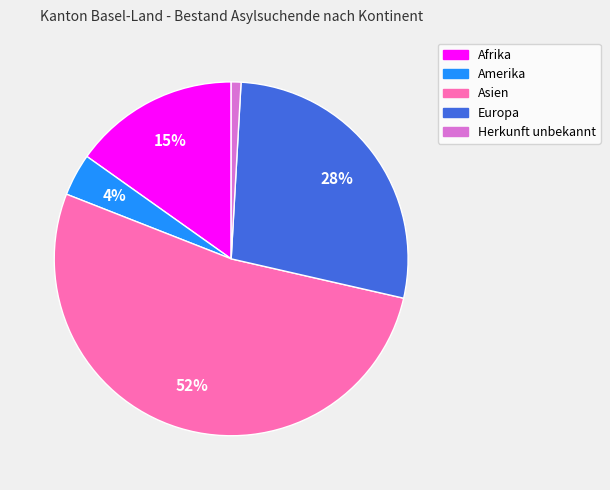

To the nearest percent, what percentage of the pie is Europa?

28%